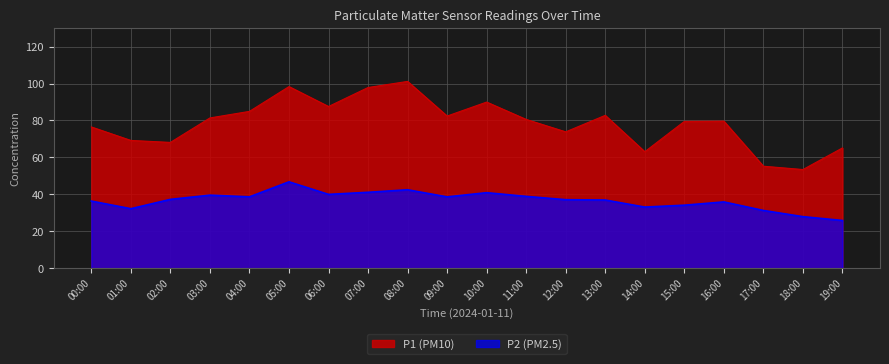

What is the spread (max minus min) of values at 16:00?

43.7